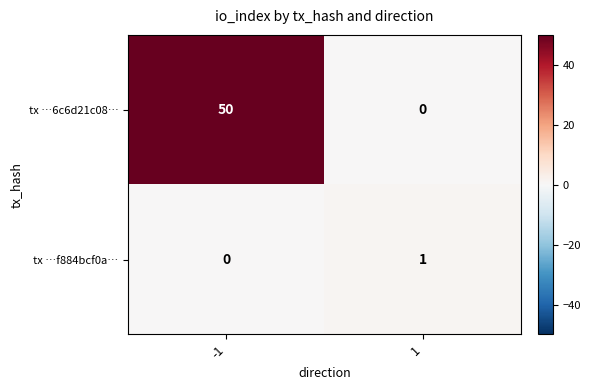

What is the greatest value displayed?

50